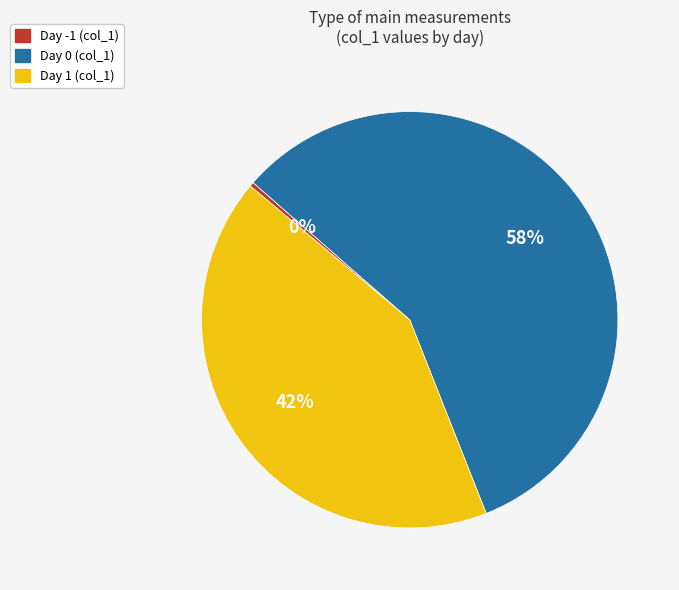

To the nearest percent, what is the average slice percentage?

33%